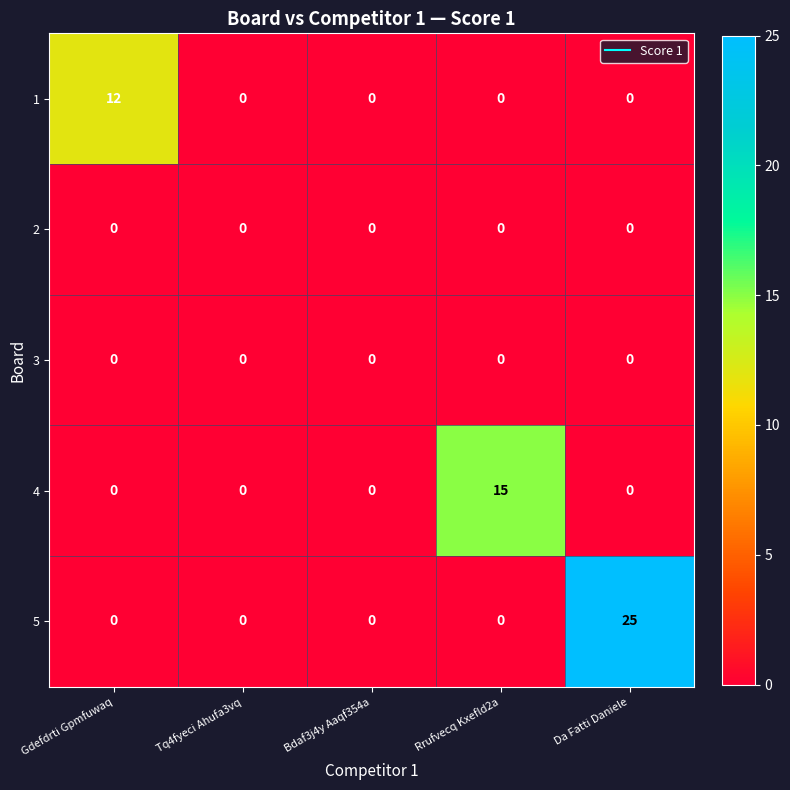

Between Bdaf3j4y Aaqf354a and Da Fatti Daniele, which series saw the biggest shift?

5